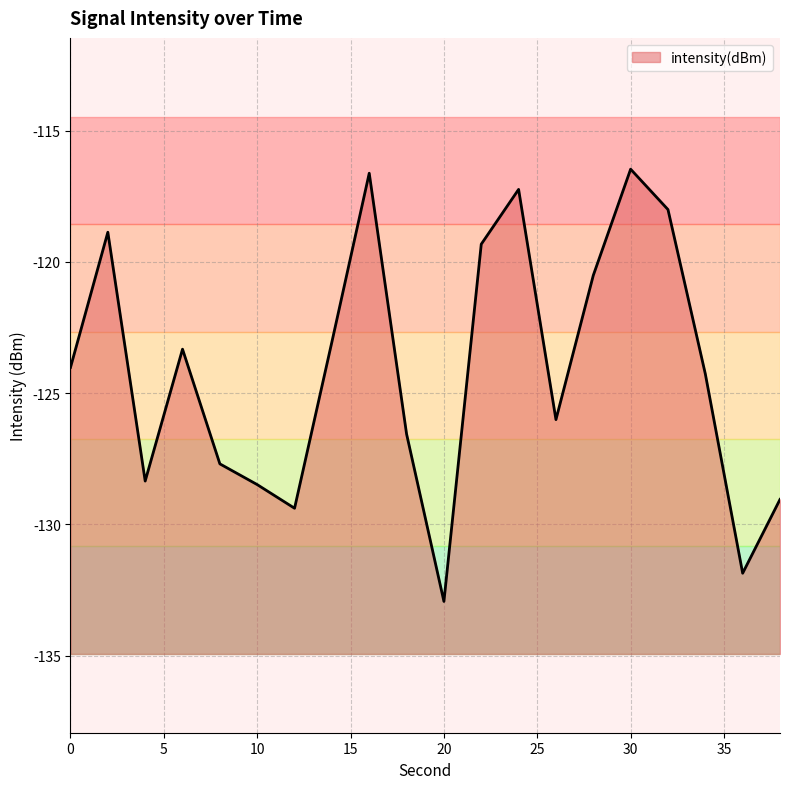

How many data points are less than -124?

11